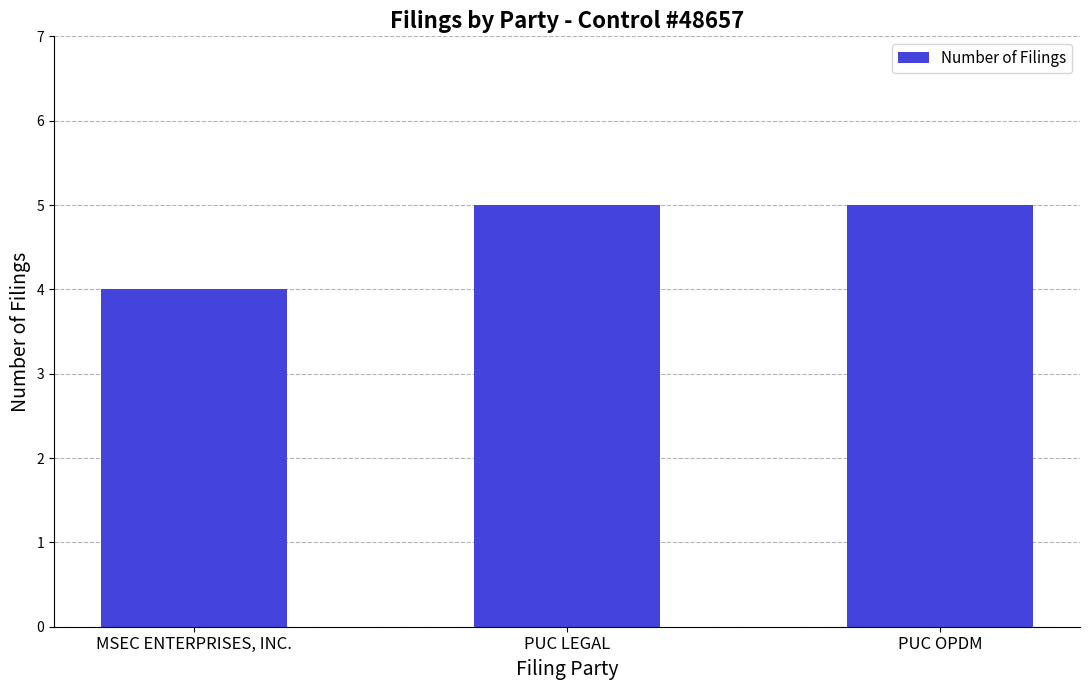

What is the label of the 1st bar from the right?

PUC OPDM